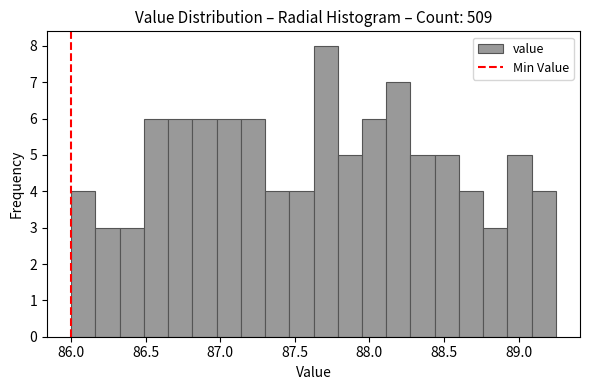

Around what value on the x-axis is the tallest bar? Give the approximate position of its centre, as read against the axis.

87.70